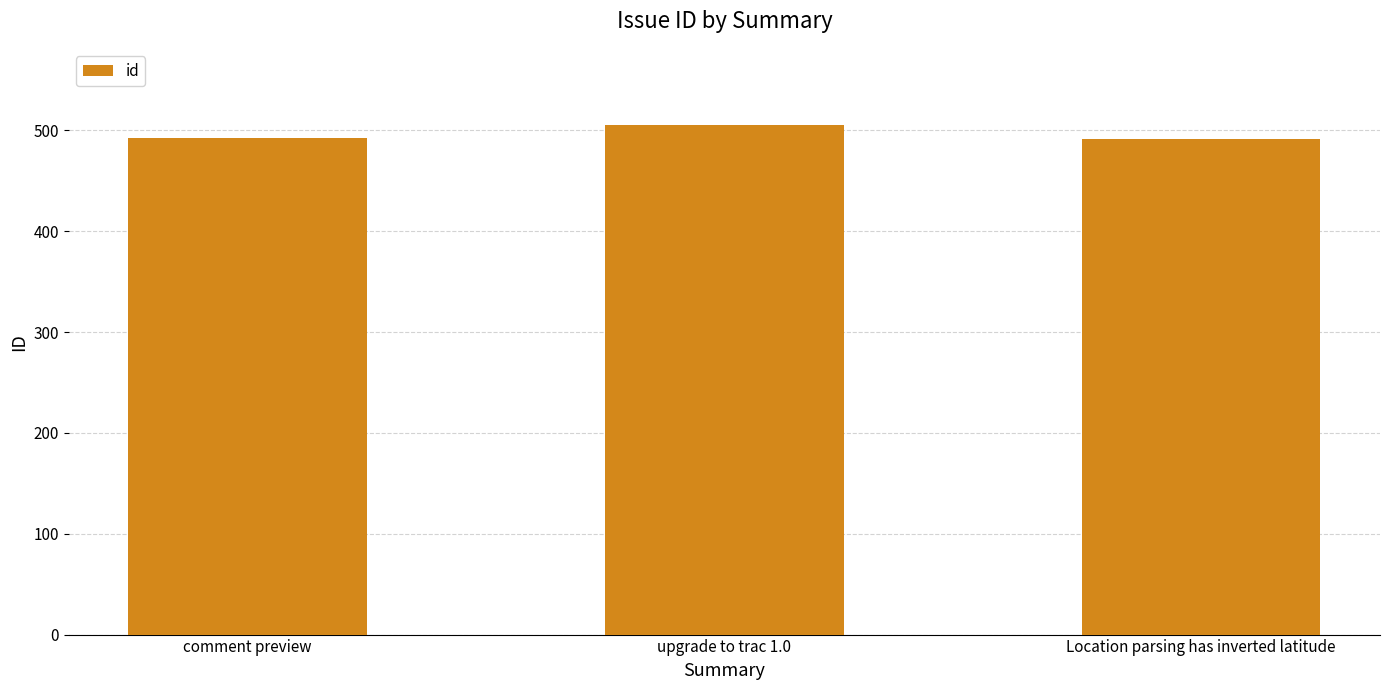

Read the value at Location parsing has inverted latitude.

491